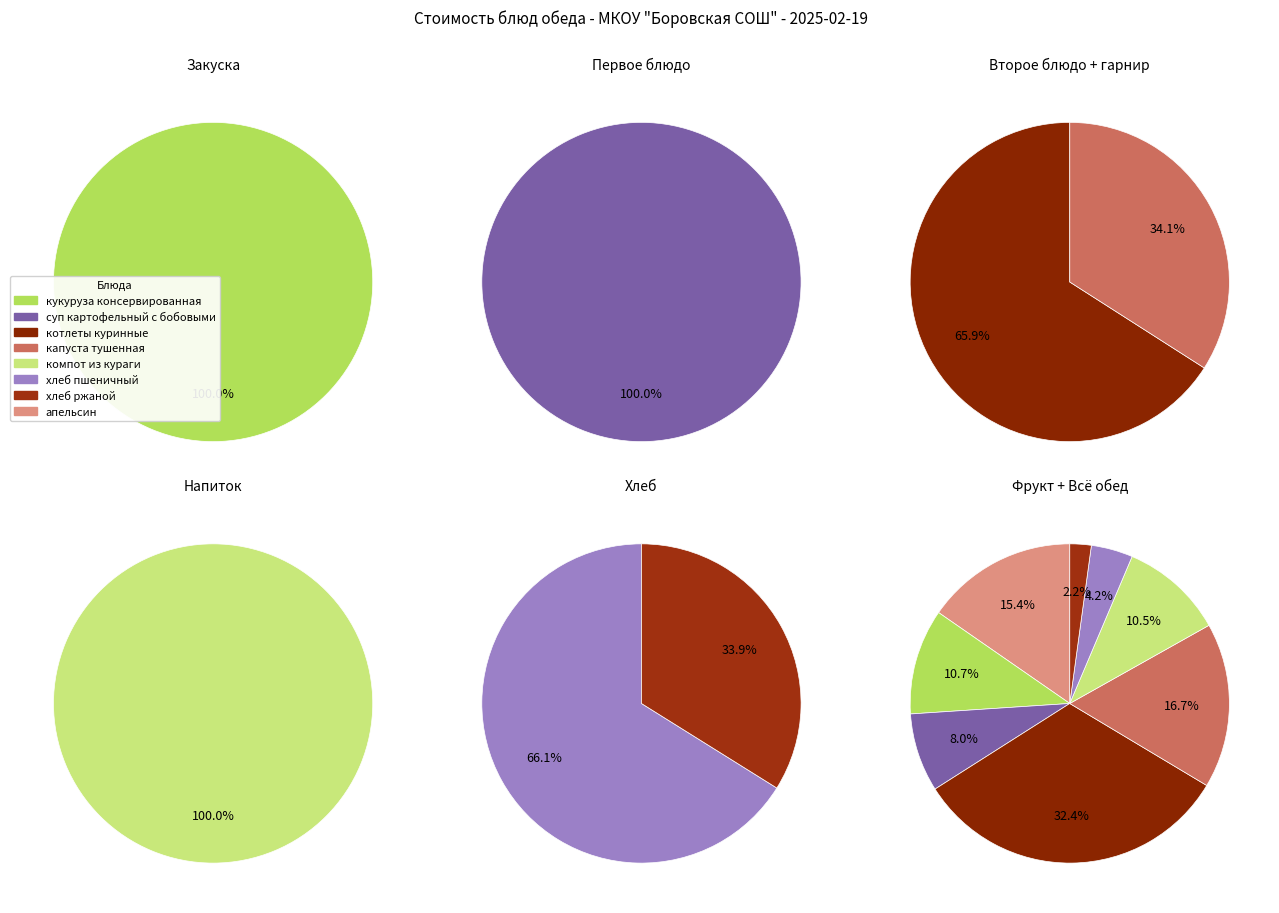

Approximately how many times larger is the value at хлеб пшеничный compared to суп картофельный с бобовыми?

0.5